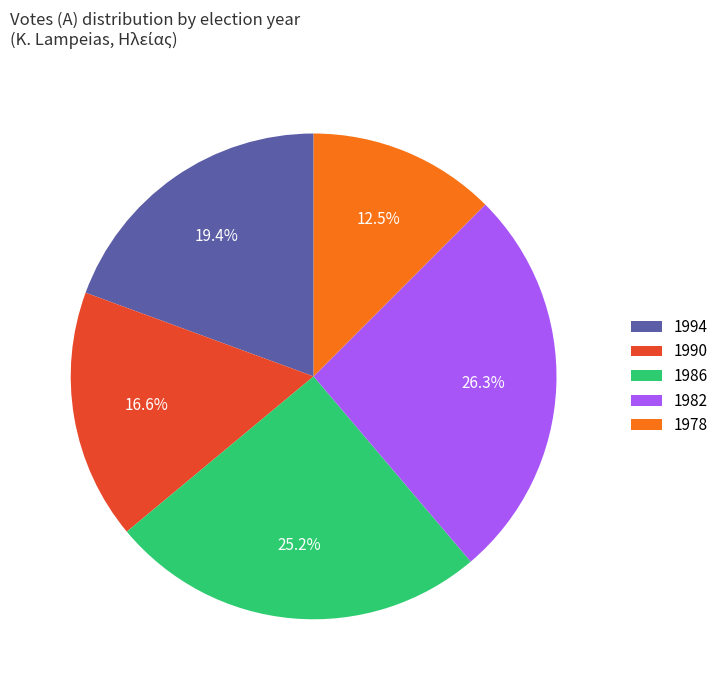

True or false: 1982 accounts for 26% of the total.

True